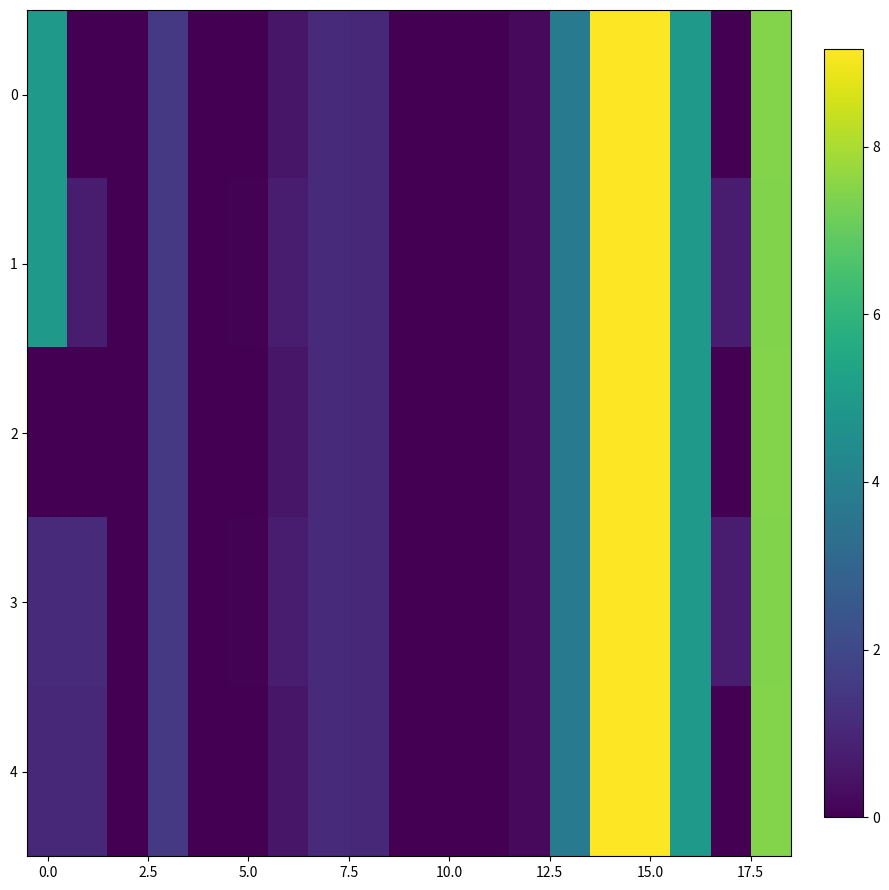

Reading left to right, what are all the values shown in this chart?

0: 5.0	0.0	0.0	1.5	0.0	0.0	0.6	1.1	1.0	0.0	0.0	0.0	0.2	3.8	9.2	9.2	5.0	0.0	7.5
1: 5.0	0.7	0.0	1.5	0.0	0.1	0.7	1.1	1.0	0.0	0.0	0.0	0.2	3.8	9.2	9.2	5.0	0.7	7.4
2: 0.0	0.0	0.0	1.5	0.0	0.0	0.6	1.1	1.0	0.0	0.0	0.0	0.2	3.8	9.2	9.2	5.0	0.0	7.5
3: 1.1	1.1	0.0	1.5	0.0	0.1	0.7	1.1	1.0	0.0	0.0	0.0	0.2	3.8	9.2	9.2	5.0	0.7	7.4
4: 1.0	1.0	0.0	1.5	0.0	0.0	0.6	1.1	1.0	0.0	0.0	0.0	0.2	3.8	9.2	9.2	5.0	0.0	7.5